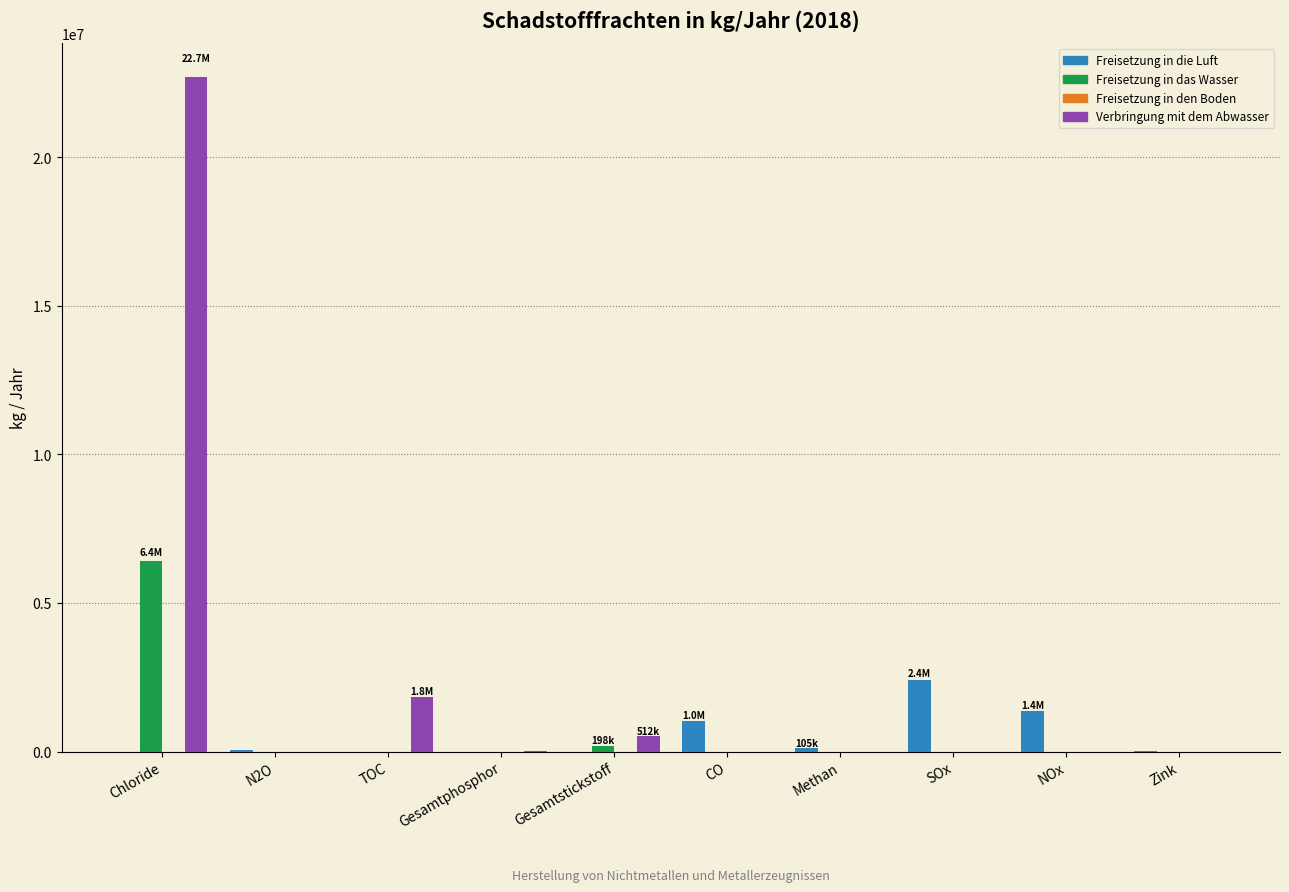

What is the highest value of the Freisetzung in die Luft series?

2420000